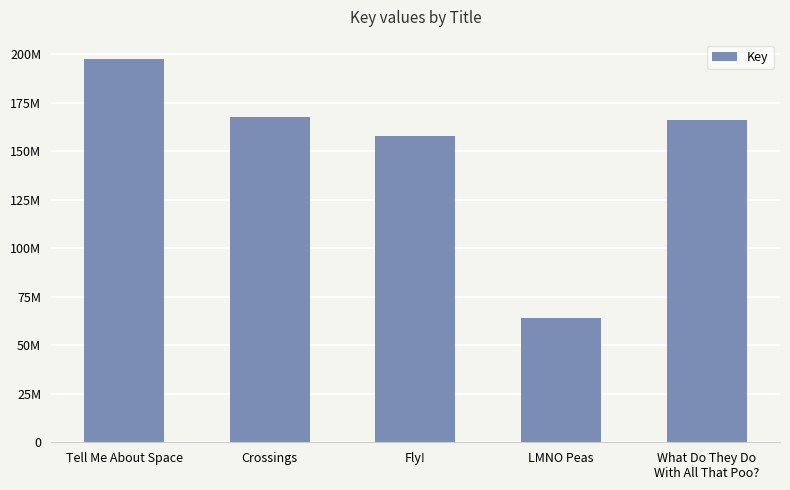

Are the bars horizontal?

No